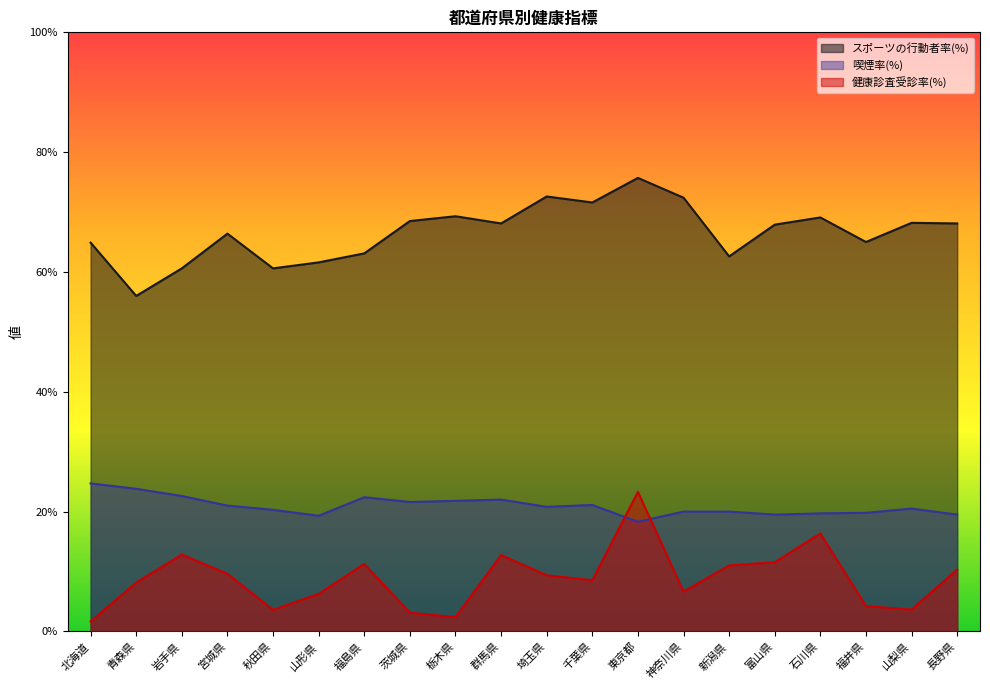

Where is the first local maximum for 健康診査受診率(%)?

岩手県